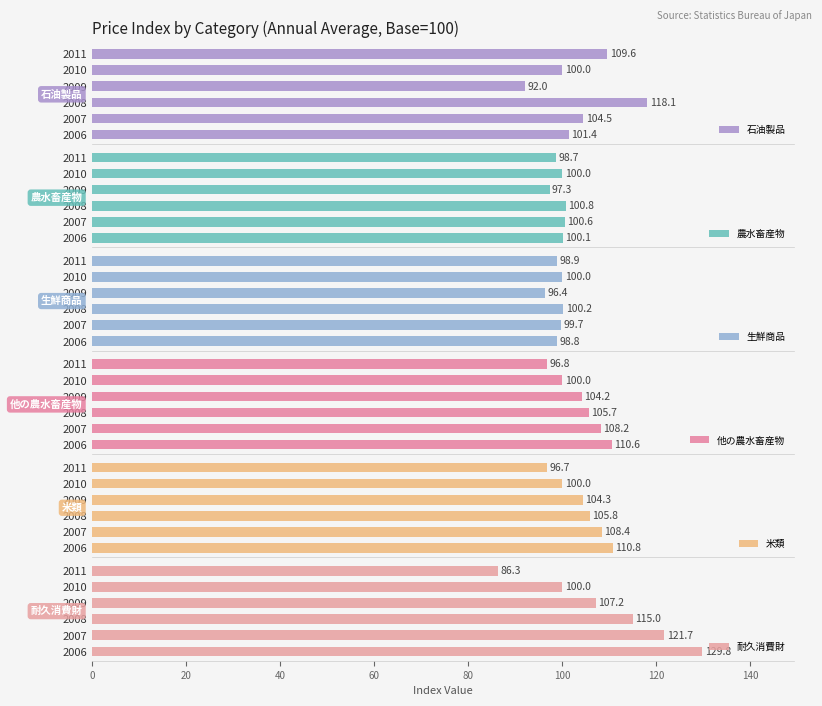

What is the value of the 石油製品 bar at the 2nd from the left?

104.5